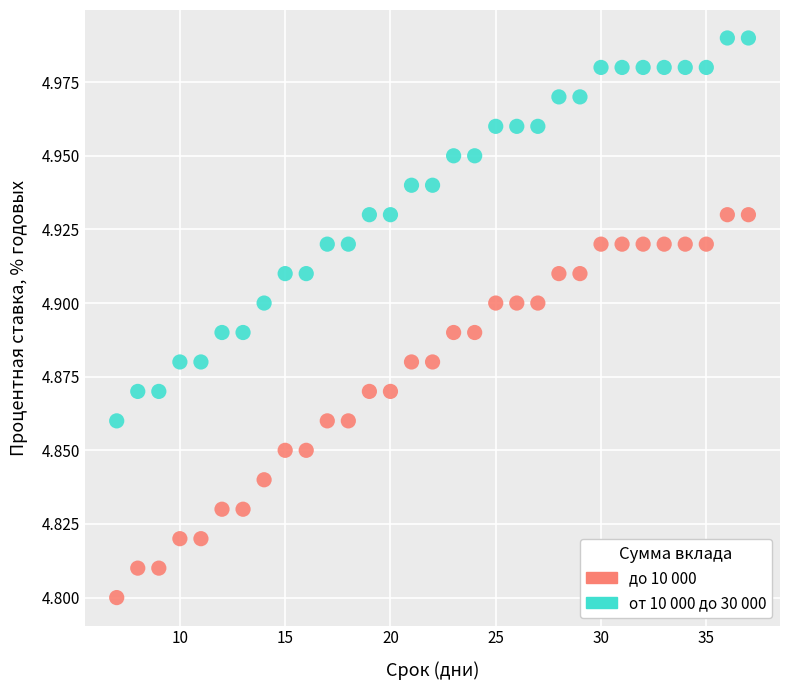

Which series contains the lowest Y value?

до 10 000